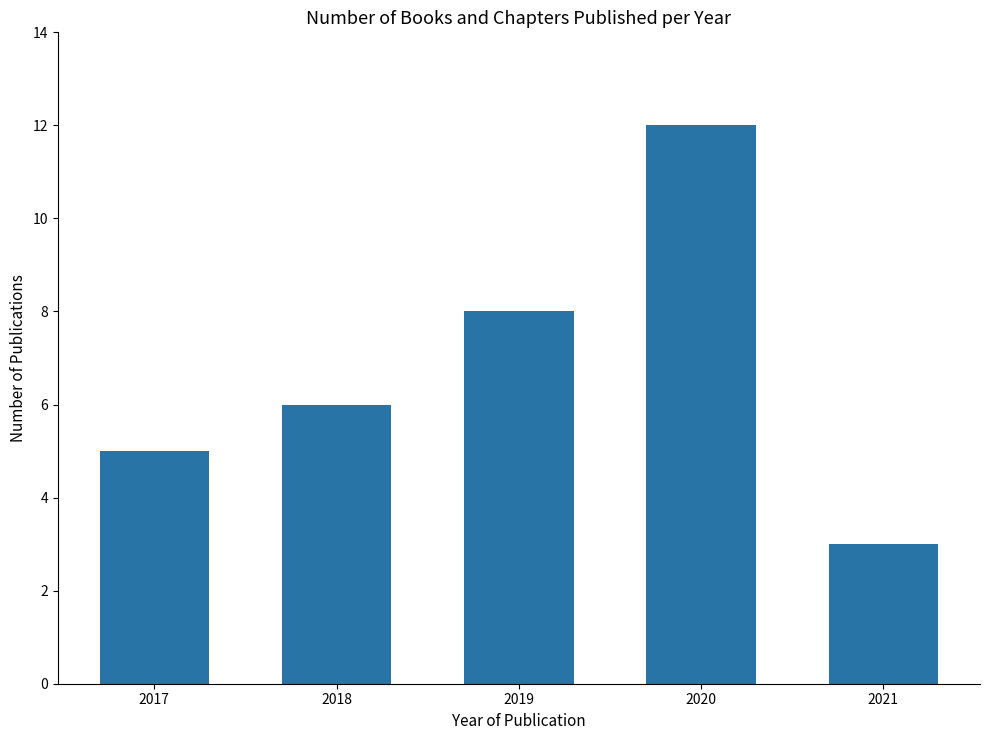

Does the chart contain stacked bars?

No